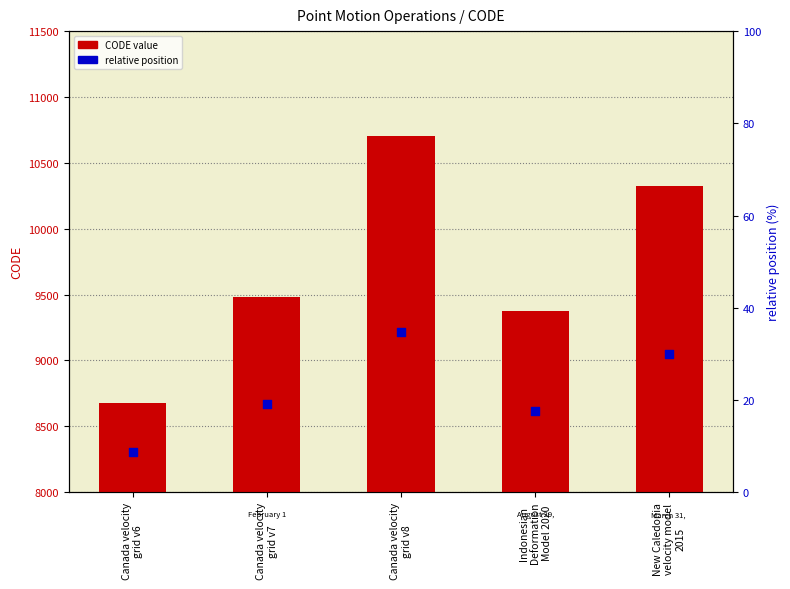

Which series has the widest spread of Y values?

CODE value